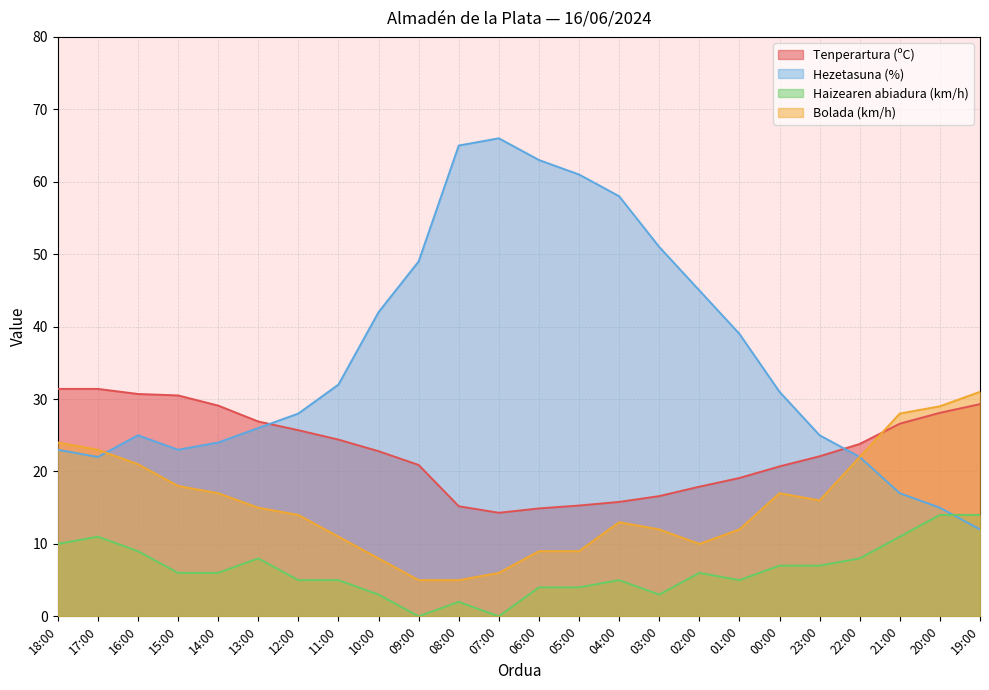

At which label does Tenperartura (ºC) first exceed 23?

18:00